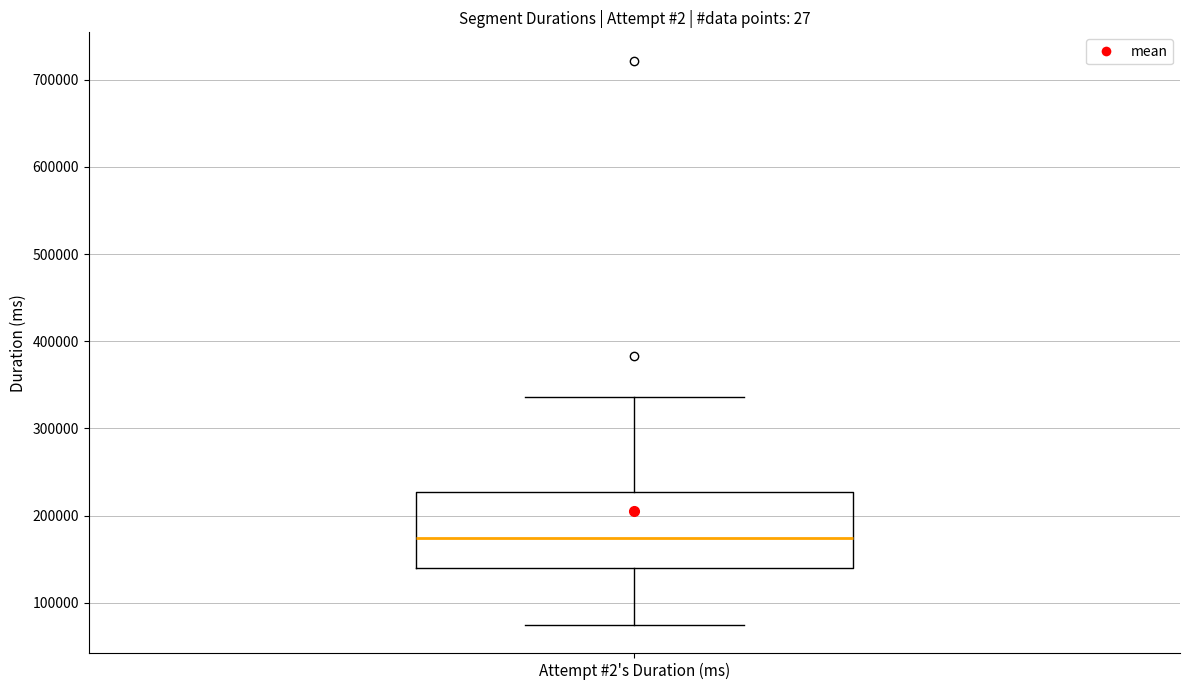

Transcribe this box plot: give where the median line is, the range the box spans, and where the two whiskers end, as read against the y-axis. The values are not printed on the chart, so give them approximately, as read against the axis.

median 170000, box 140000 to 230000, whiskers 70000 to 340000